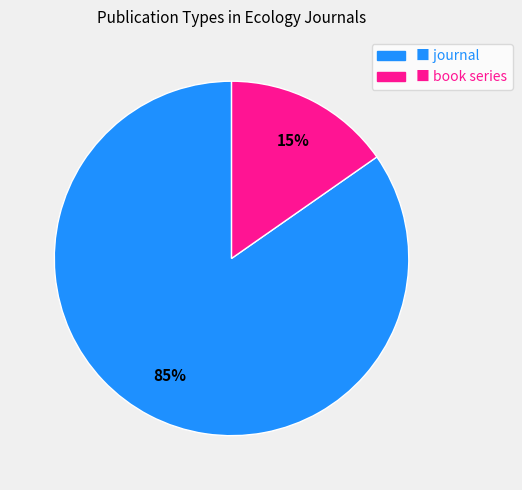

Which category has the smallest portion of the pie?

■ book series